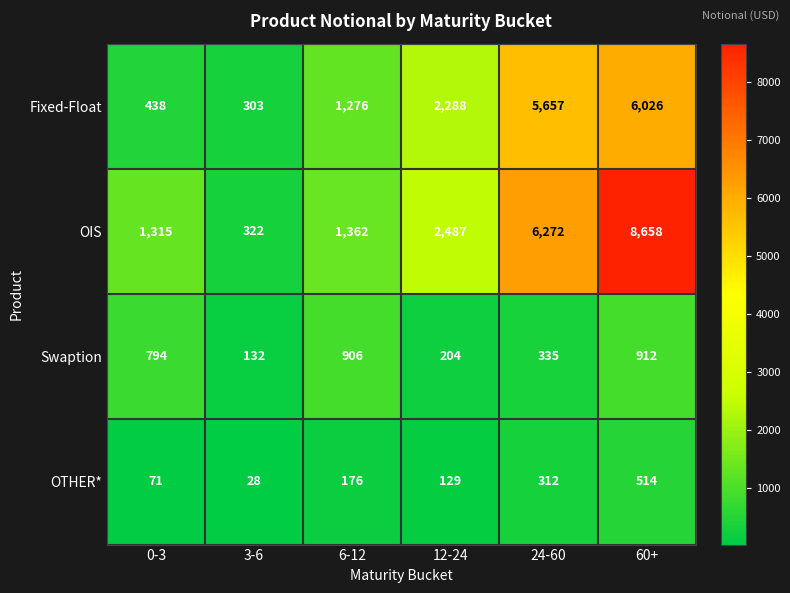

The value of Fixed-Float at 0-3 is 744. True or false?

False